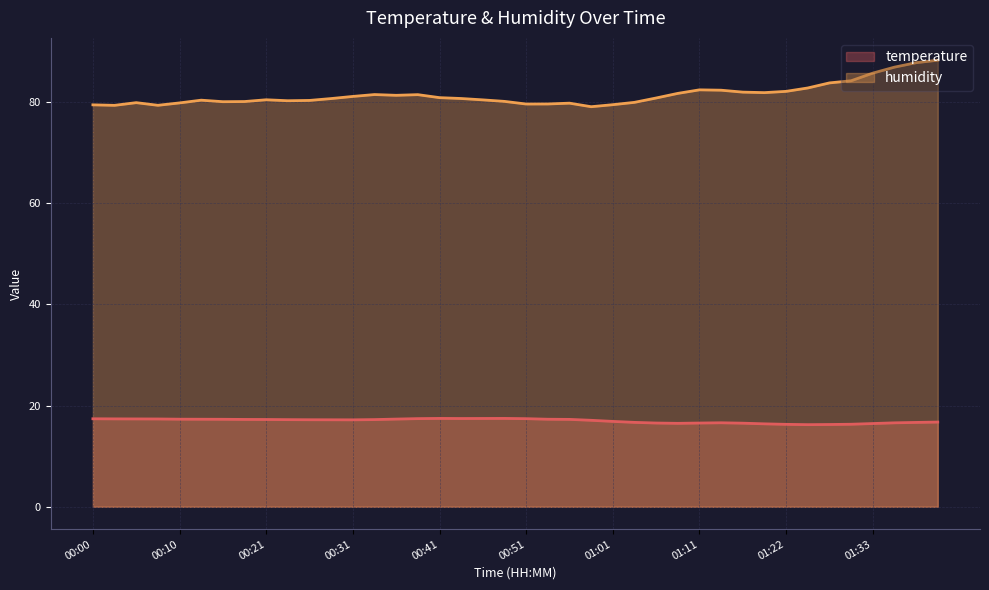

Between 00:41 and 01:14, which series saw the biggest shift?

humidity